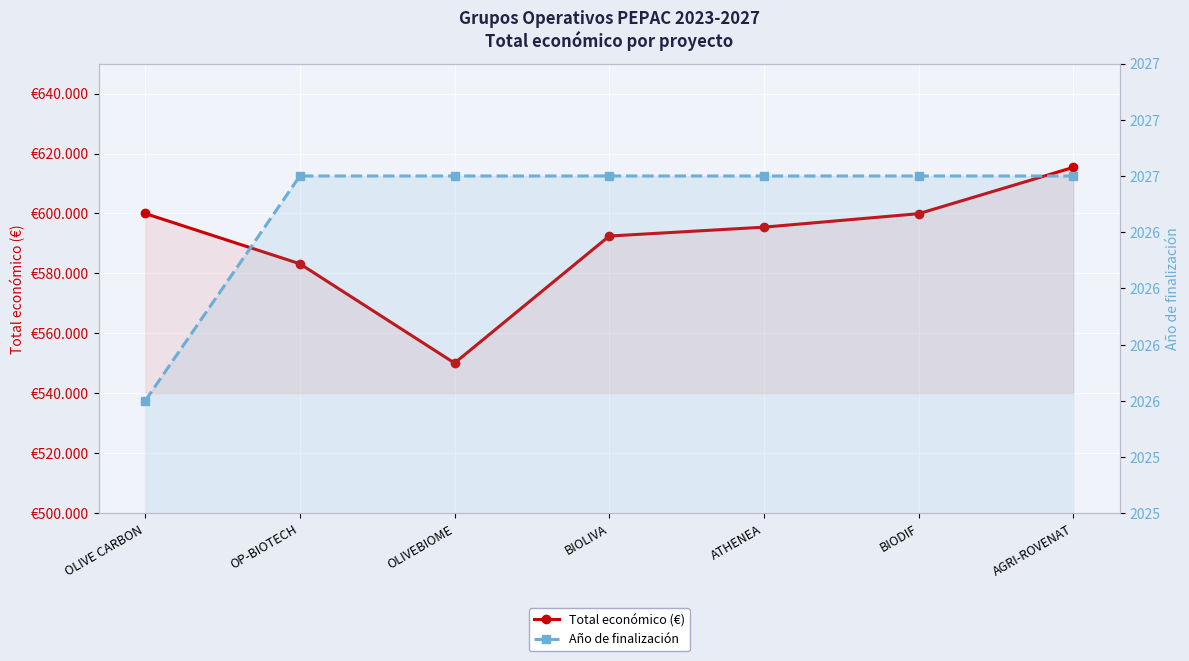

Rank the series by their average value, from highest to lowest.

Total económico (€), Año de finalización